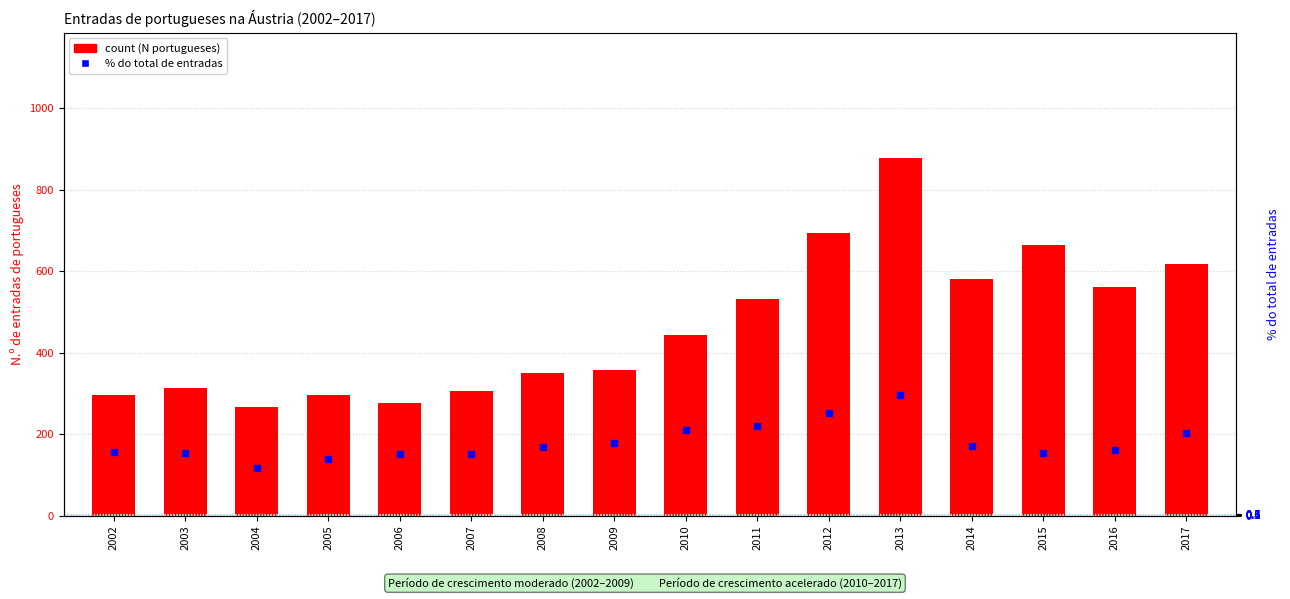

Which series has the largest total across all categories?

count